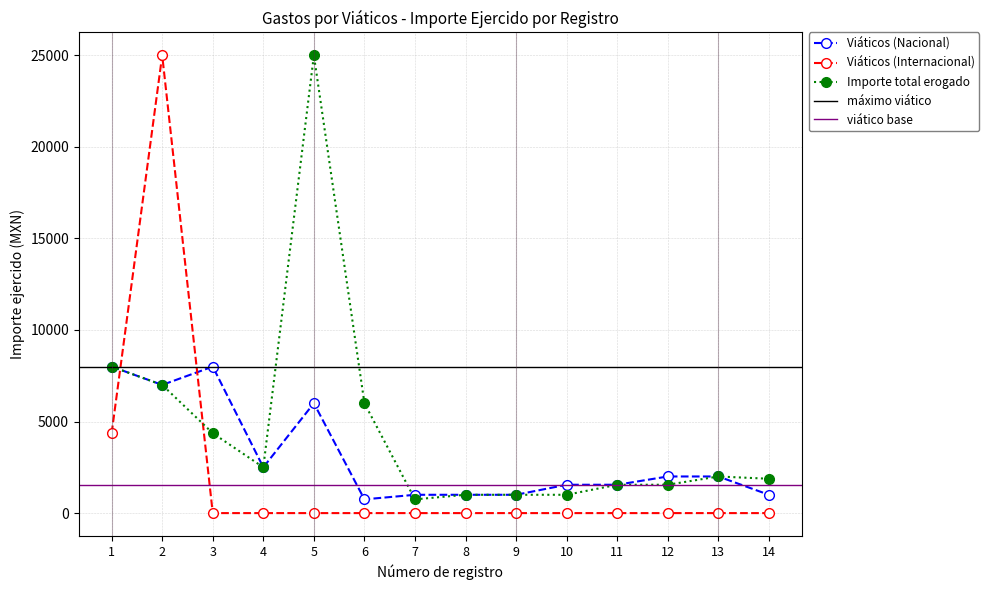

In Viáticos (Nacional), how many points are higher than both neighbors (excluding endpoints)?

2